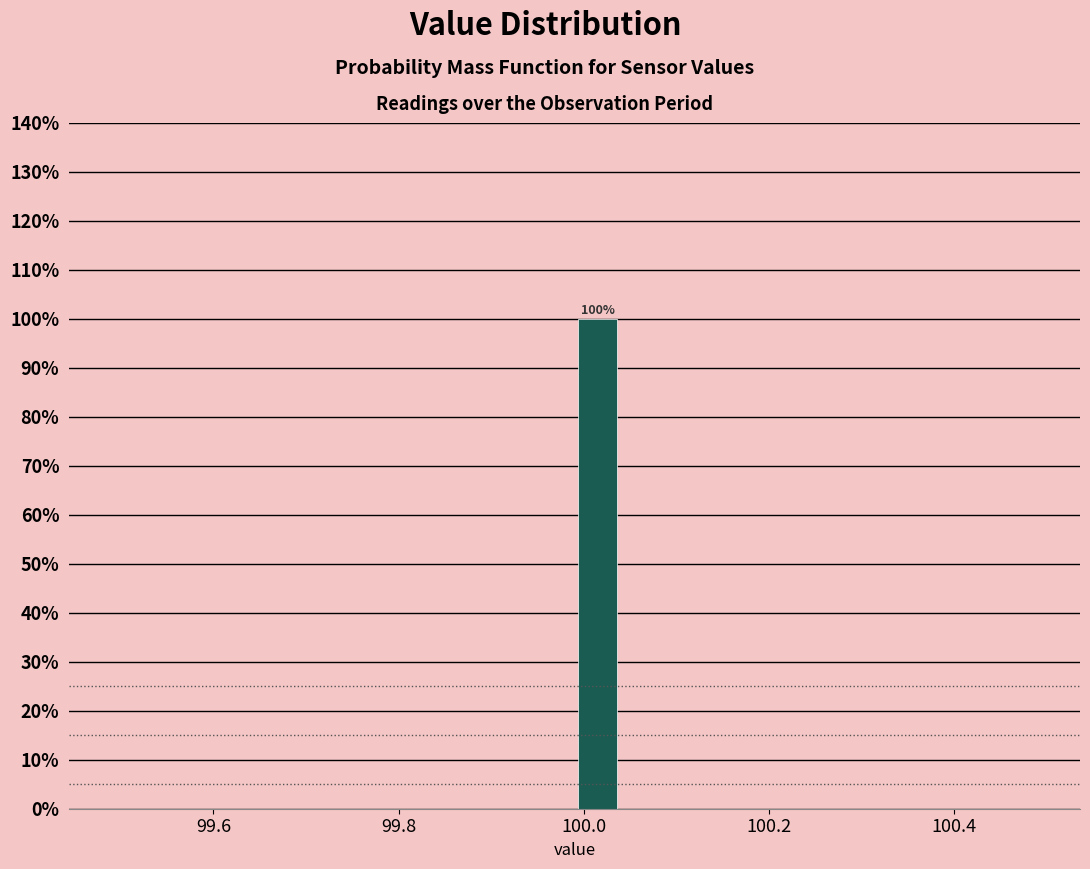

Read against the x-axis, roughly where is the centre of the tallest bar?

100.02